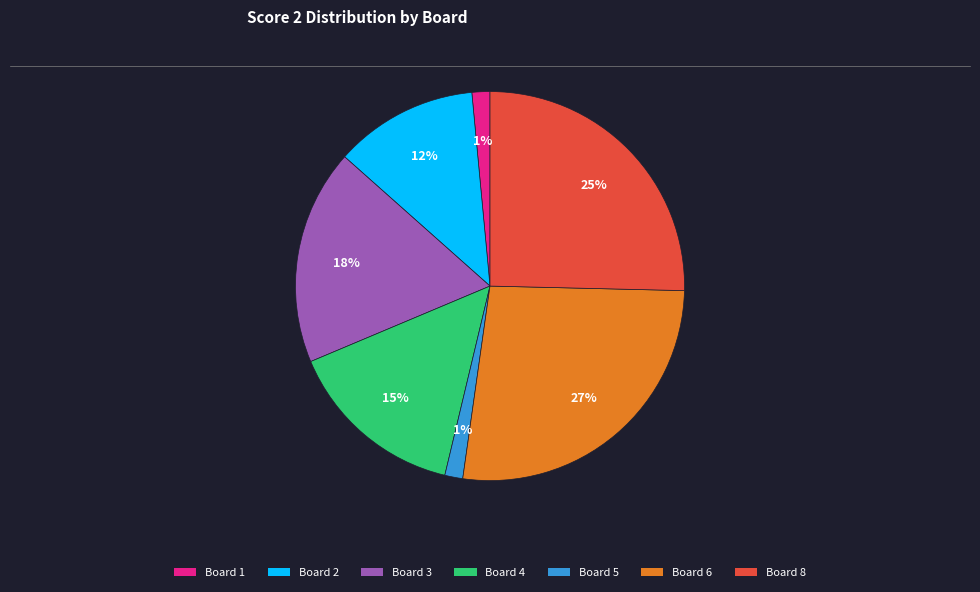

Is there a majority slice in this chart?

No